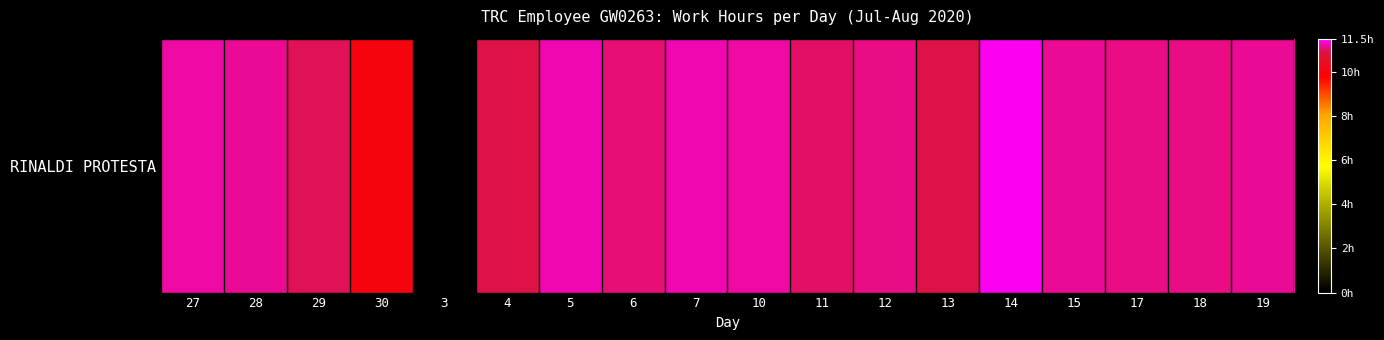

Approximately how many times larger is the value at 12 compared to 15?

1.0